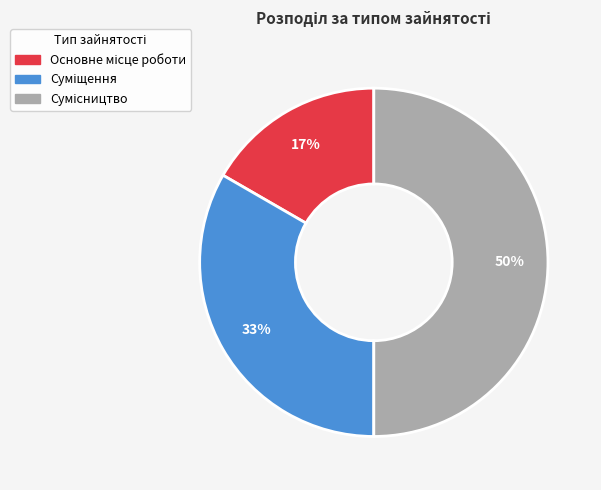

To the nearest percent, what is the average slice percentage?

33%